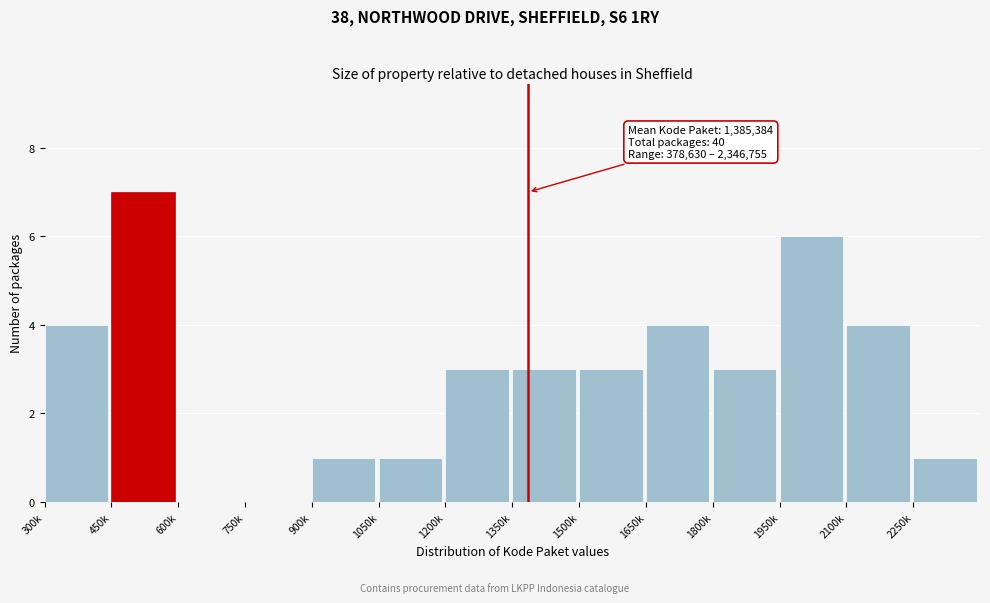

Reading left to right, list all the values displayed in this chart.

300k=4	450k=7	600k=0	750k=0	900k=1	1050k=1	1200k=3	1350k=3	1500k=3	1650k=4	1800k=3	1950k=6	2100k=4	2250k=1